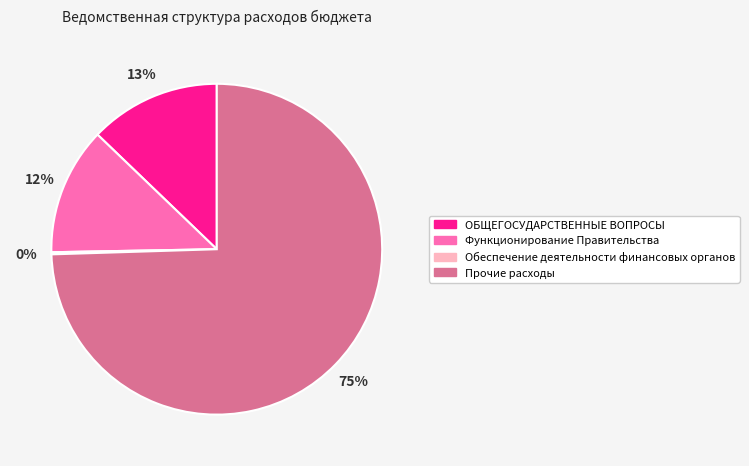

Is there any slice that represents more than half of the pie?

Yes